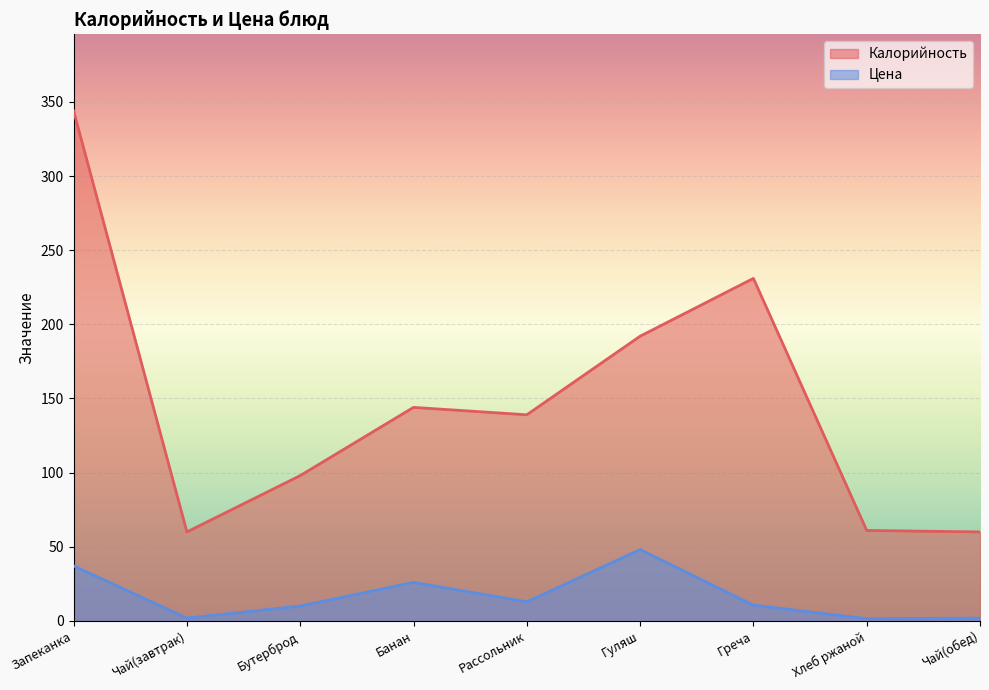

How many lines are shown in the chart?

2